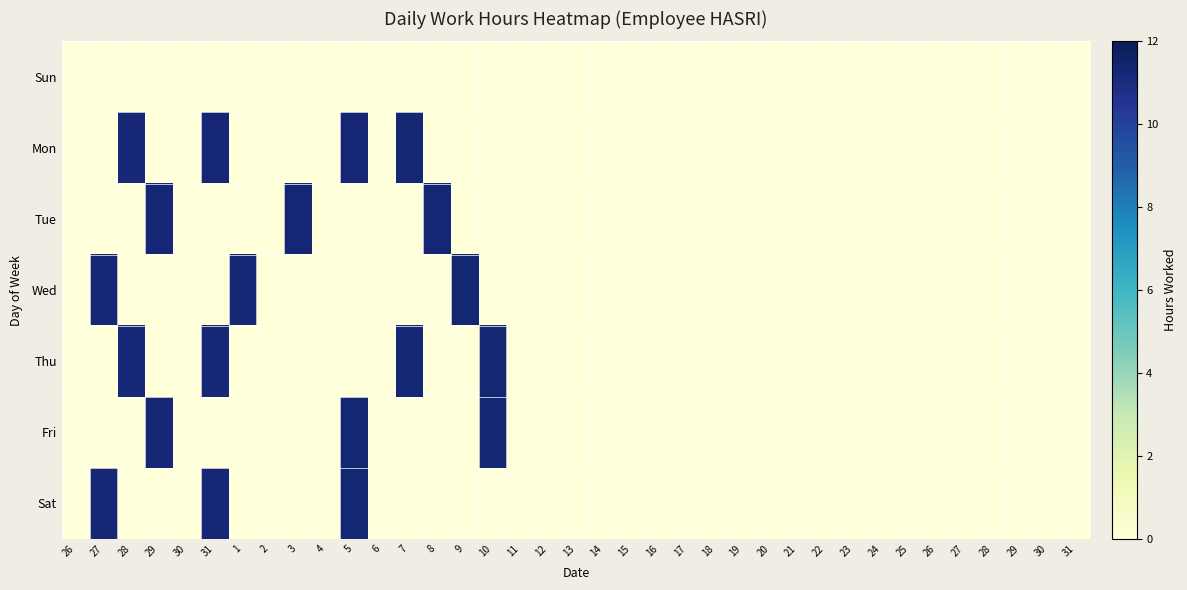

Which series has the largest range (max minus min)?

Thu